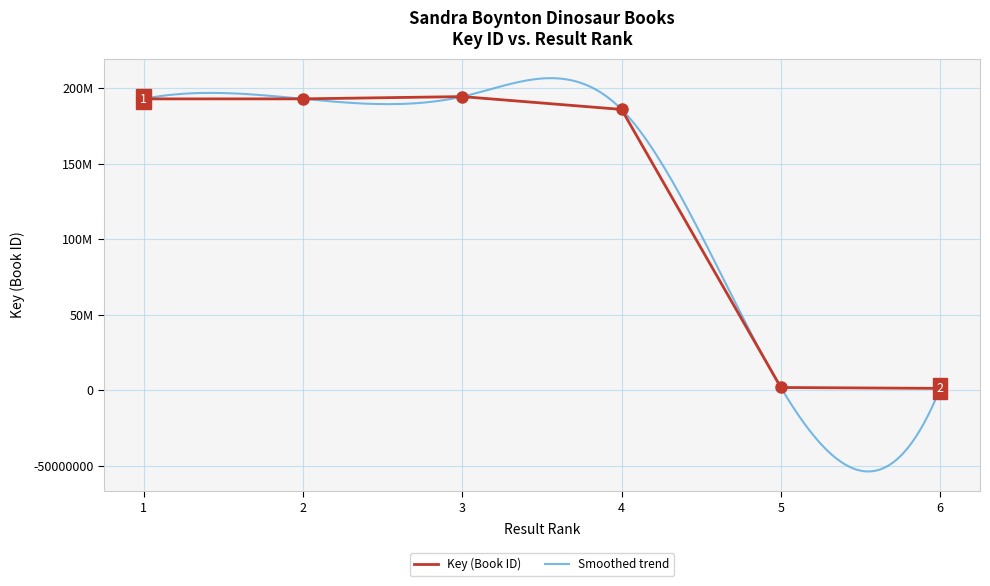

Which category has the highest value across all series?

3